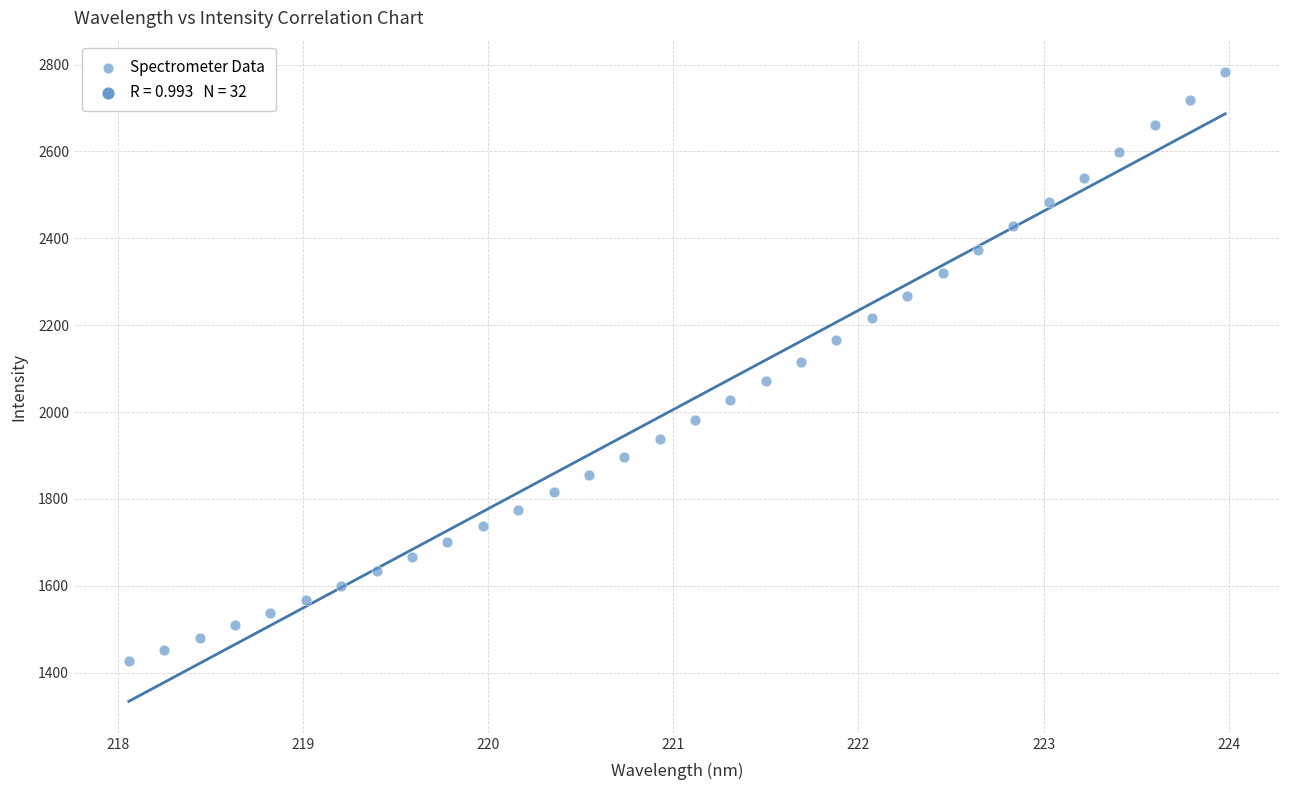

What is the range of X values (max minus min)?

5.9